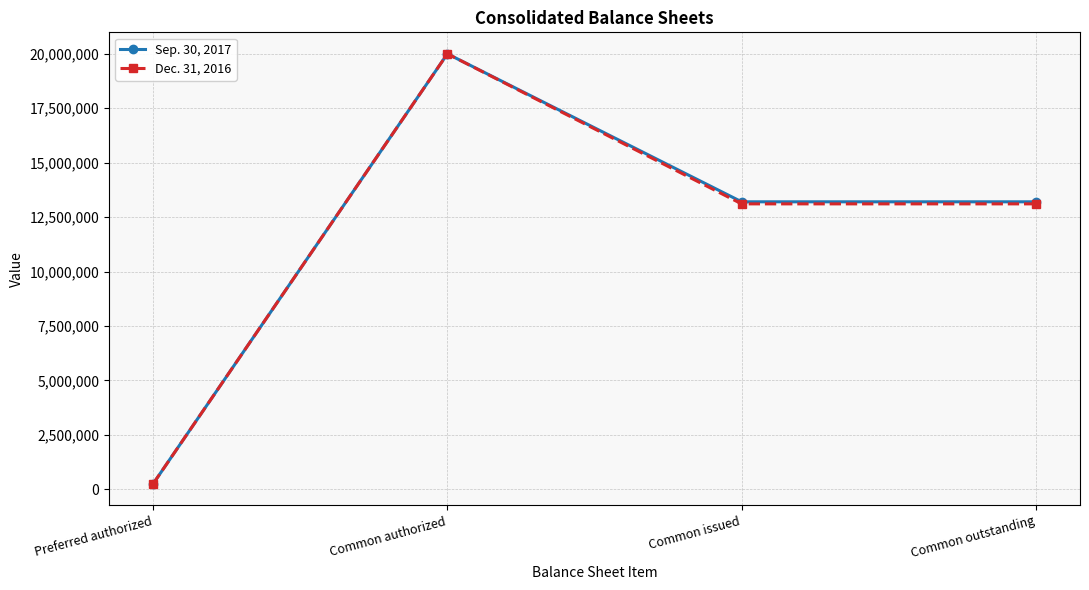

Reading left to right, what are all the values shown in this chart?

Sep. 30, 2017: 250000	20000000	13201959	13201959
Dec. 31, 2016: 250000	20000000	13106845	13106845